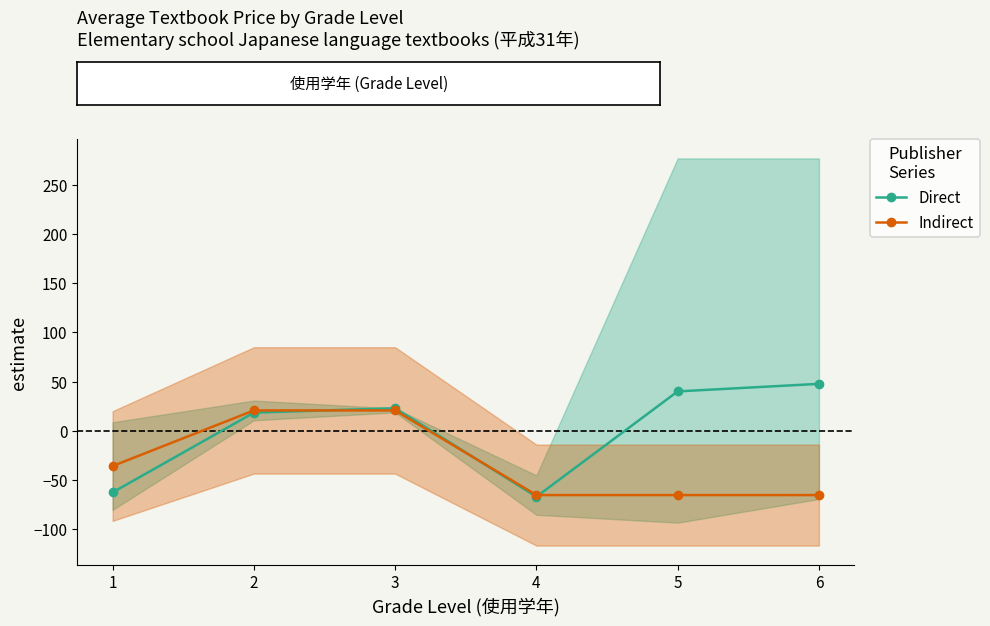

At how many categories does at least one series exceed -6?

4